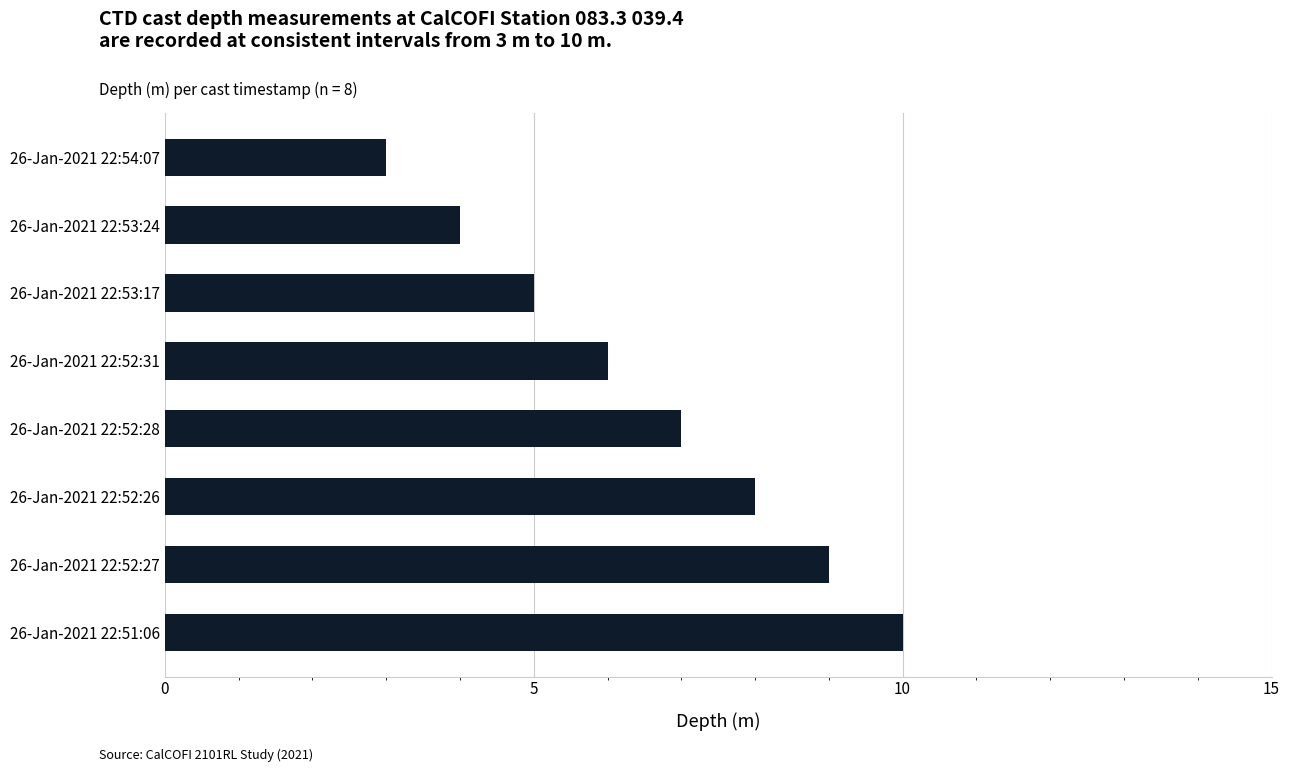

Is it true that the value at 26-Jan-2021 22:53:17 is 8?

False